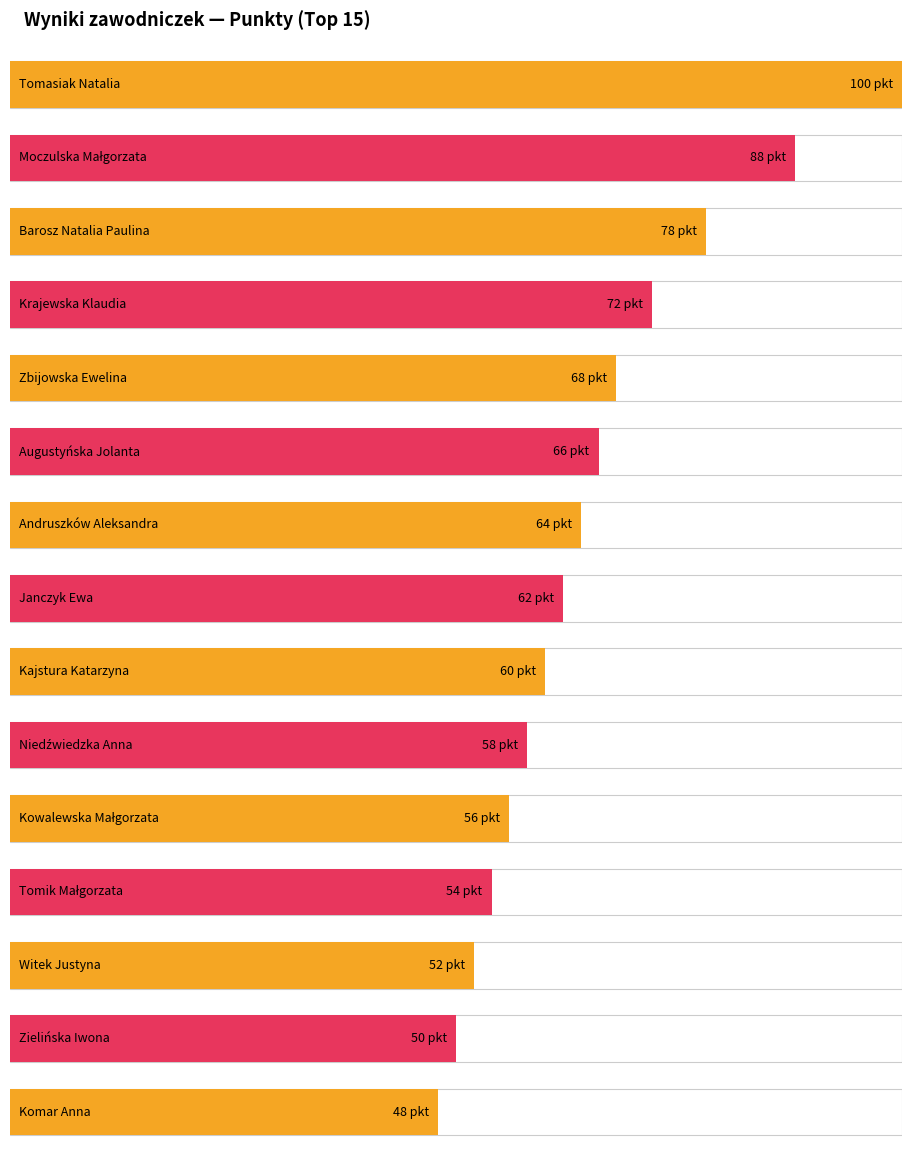

Approximately how many times larger is the value at Janczyk Ewa compared to Kajstura Katarzyna?

1.0